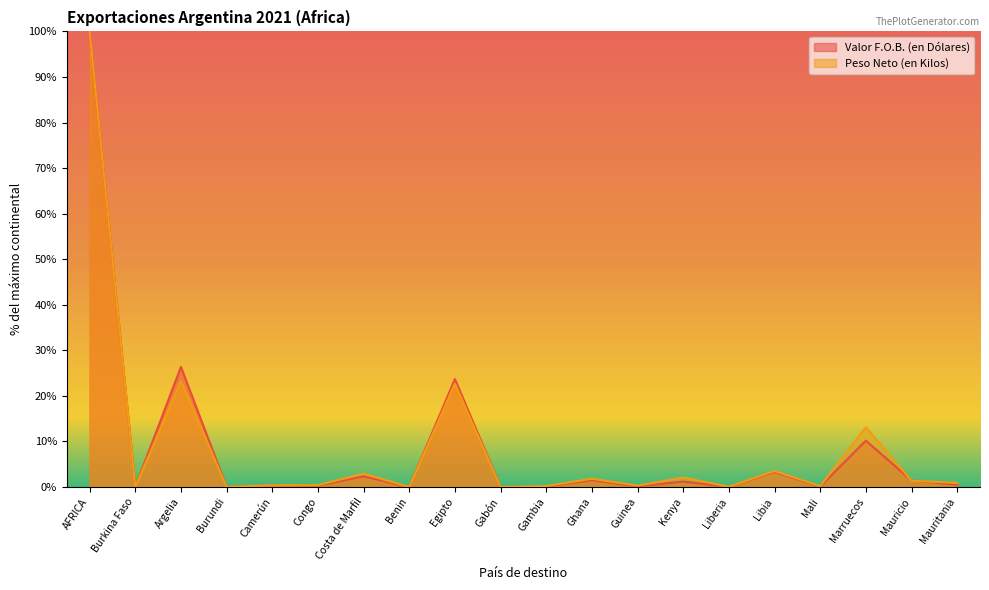

How many lines are shown in the chart?

2